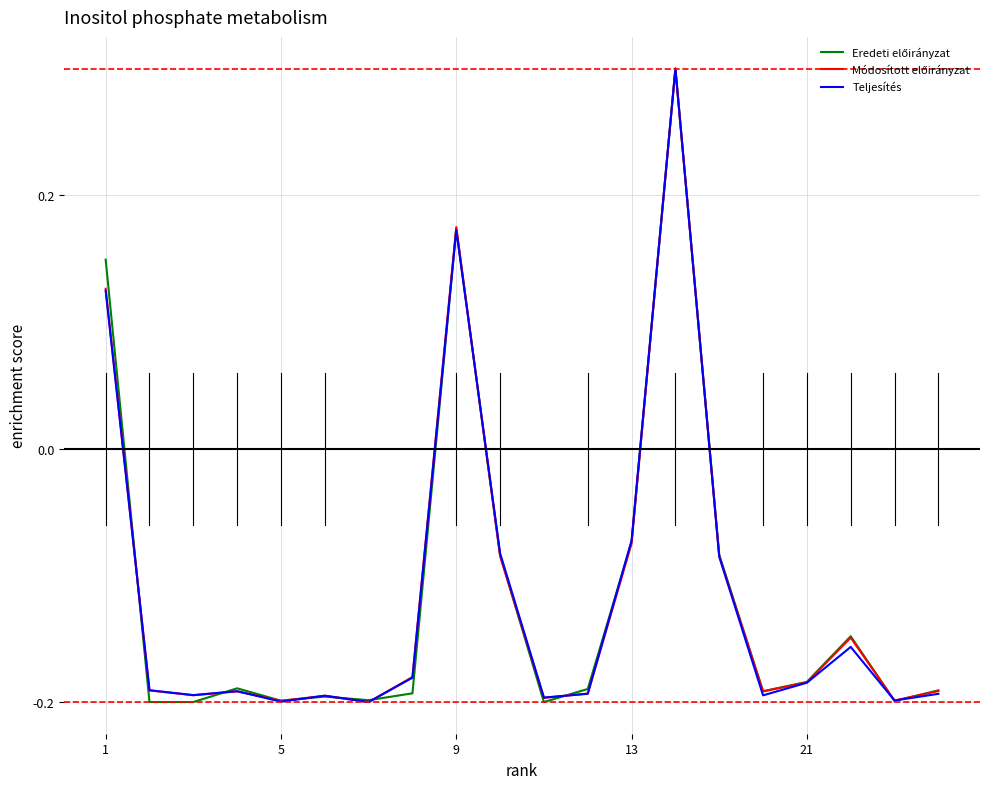

At how many categories does at least one series exceed 0?

3